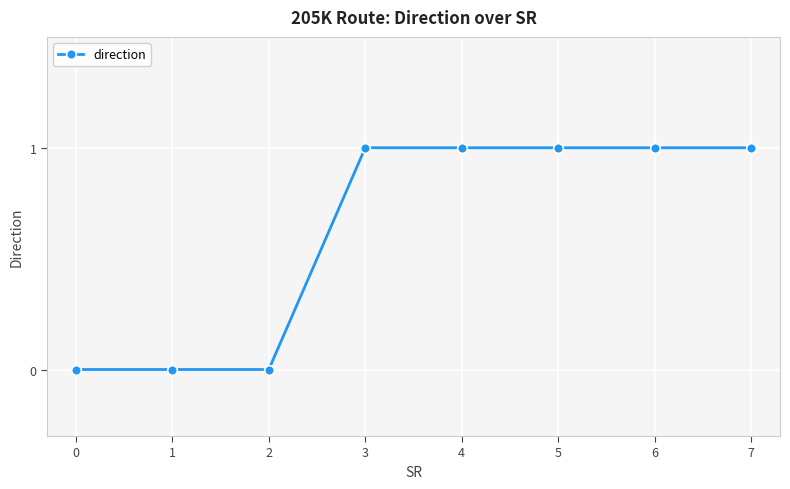

Reading left to right, list all the values displayed in this chart.

0=0	1=0	2=0	3=1	4=1	5=1	6=1	7=1